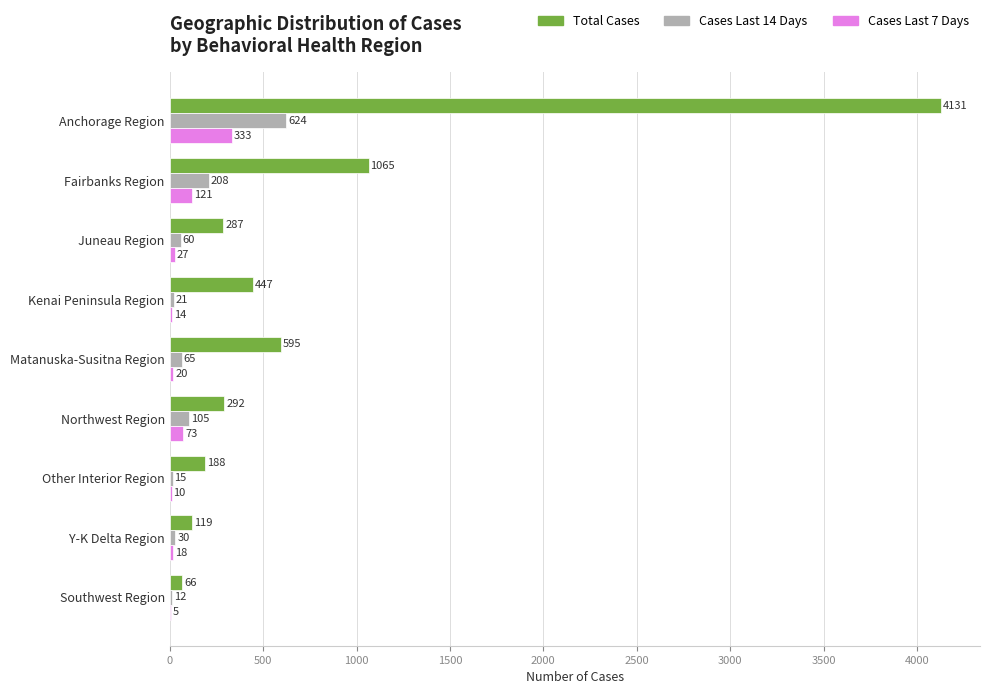

Is the value of Total Cases at Juneau Region greater than the value of Cases Last 14 Days at Kenai Peninsula Region?

Yes